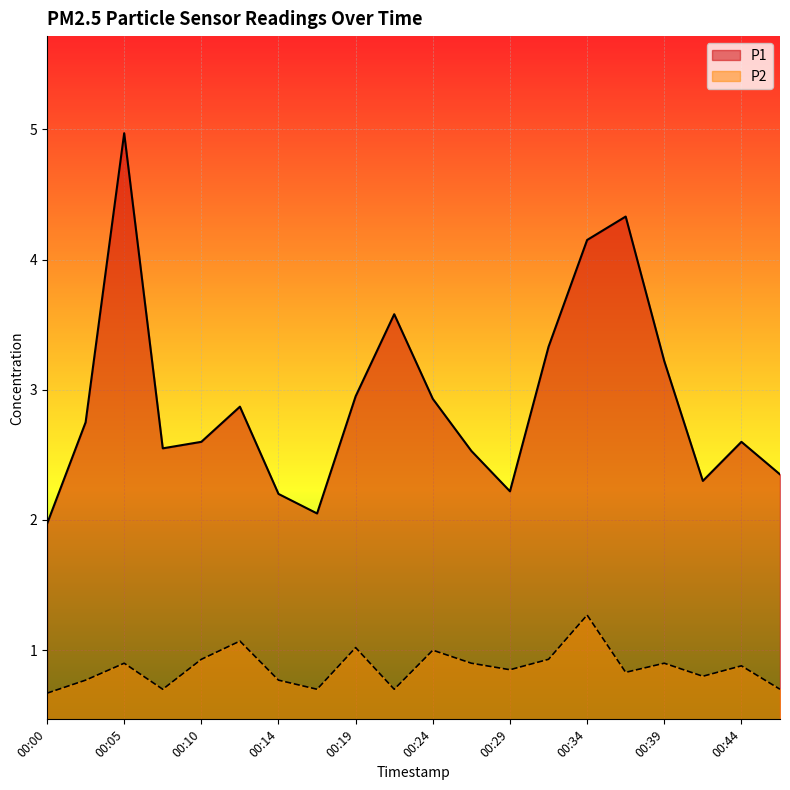

How many categories are shown in the chart?

20